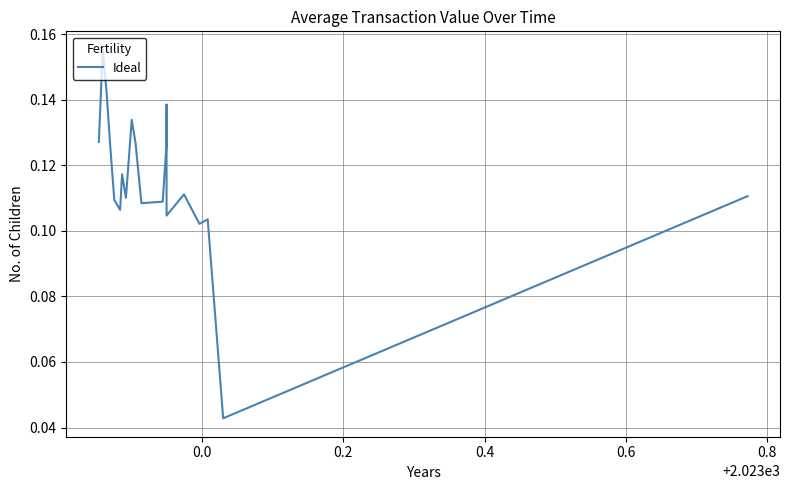

Reading left to right, extract all data points from this chart.

0.1	0.2	0.1	0.1	0.1	0.1	0.1	0.1	0.1	0.1	0.1	0.1	0.1	0.1	0.1	0.1	0.1	0.1	0.0	0.1